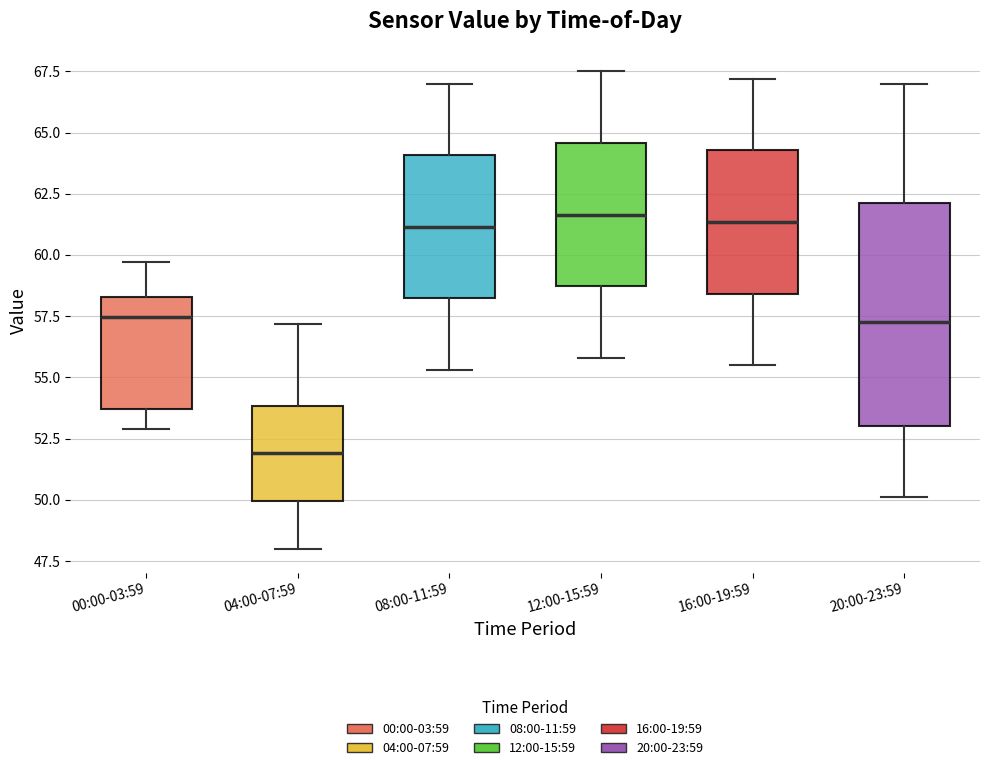

Reading left to right, transcribe this box plot: for each box, give where its median line is, the range the box spans, and where its two whiskers end, as read against the y-axis. The values are not printed on the chart, so give them approximately, as read against the axis.

00:00-03:59: median 57.5, box 53.5 to 58.5, whiskers 53.0 to 59.5
04:00-07:59: median 52.0, box 50.0 to 54.0, whiskers 48.0 to 57.0
08:00-11:59: median 61.0, box 58.0 to 64.0, whiskers 55.5 to 67.0
12:00-15:59: median 61.5, box 58.5 to 64.5, whiskers 56.0 to 67.5
16:00-19:59: median 61.5, box 58.5 to 64.5, whiskers 55.5 to 67.0
20:00-23:59: median 57.5, box 53.0 to 62.0, whiskers 50.0 to 67.0